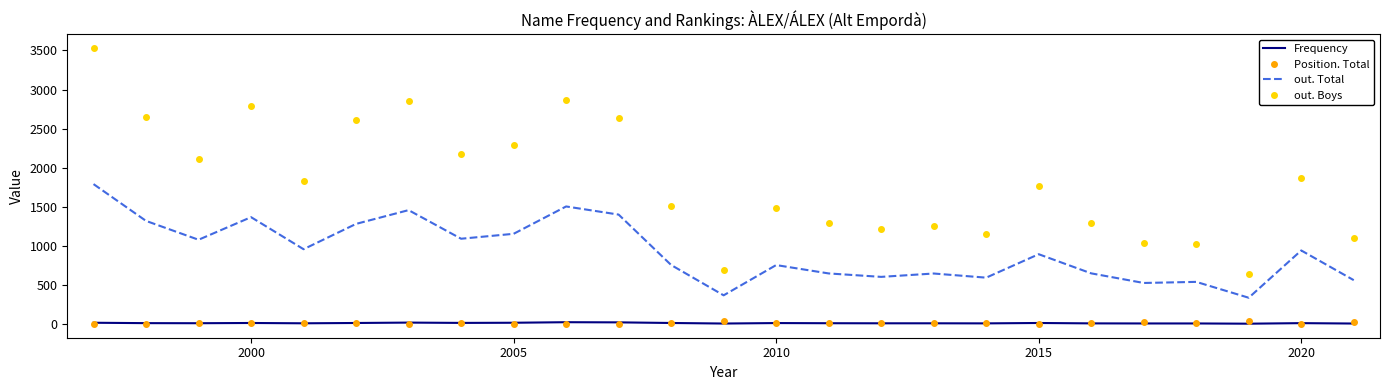

True or false: Frequency and out. Boys intersect in this chart.

False